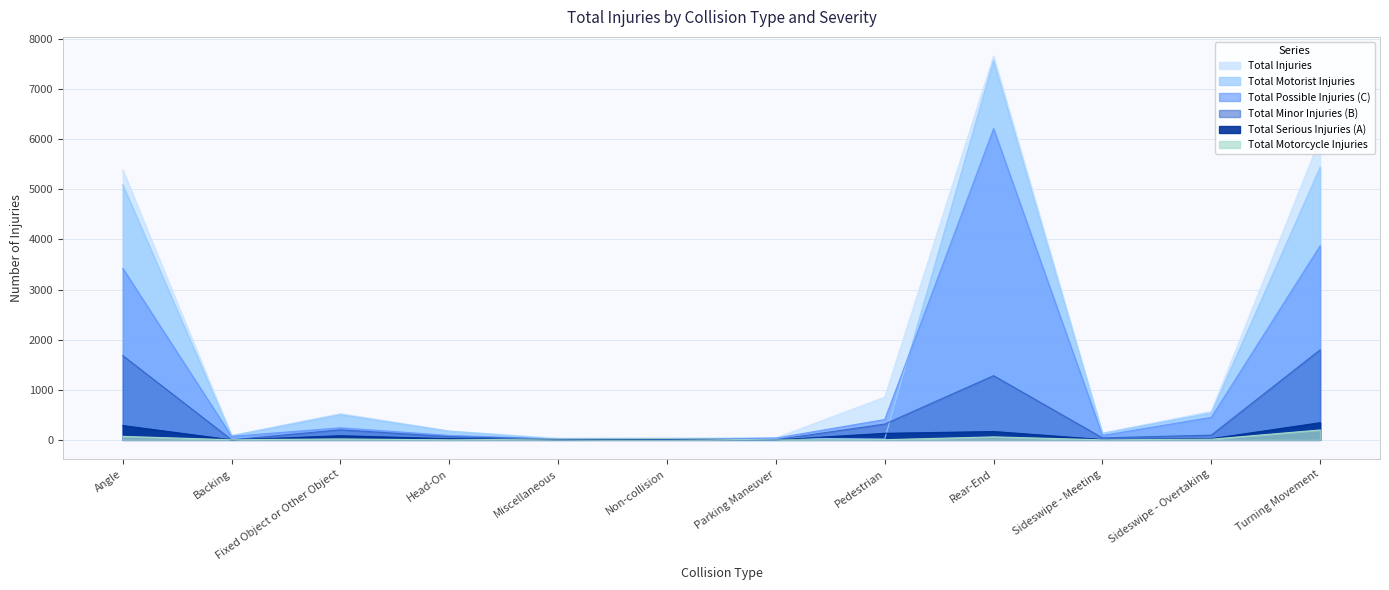

At which category does Total Motorcycle Injuries reach its first local valley?

Backing